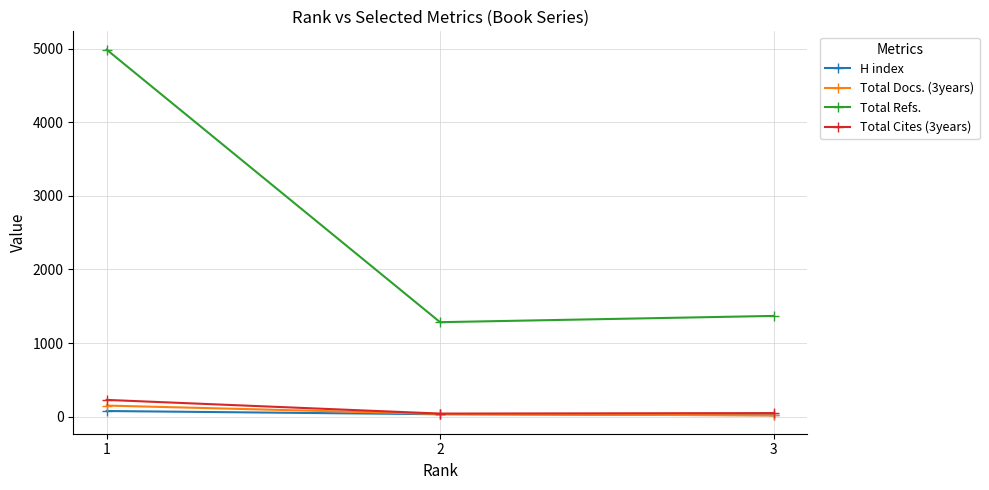

How many data points does each series have?

3